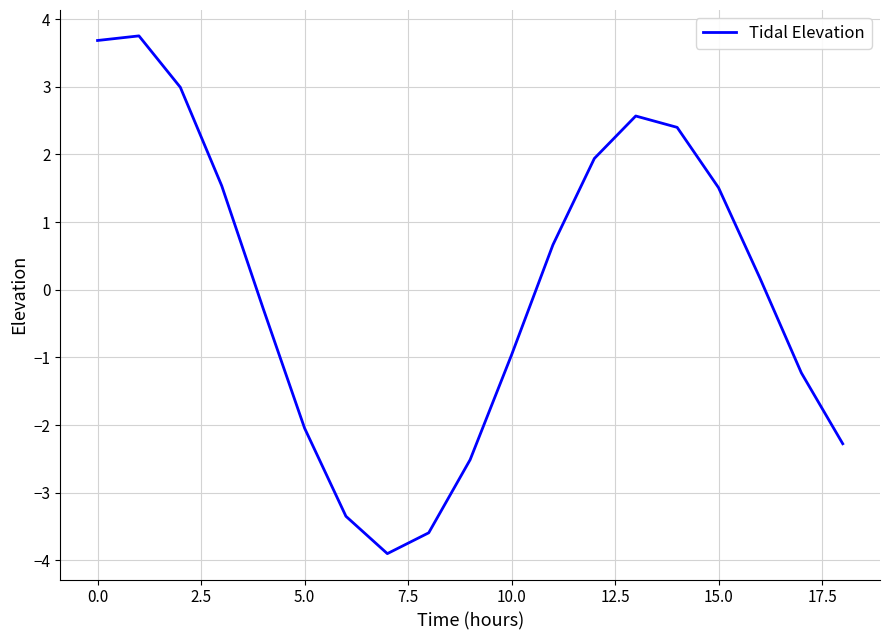

What is the difference between the maximum and minimum values?

7.7